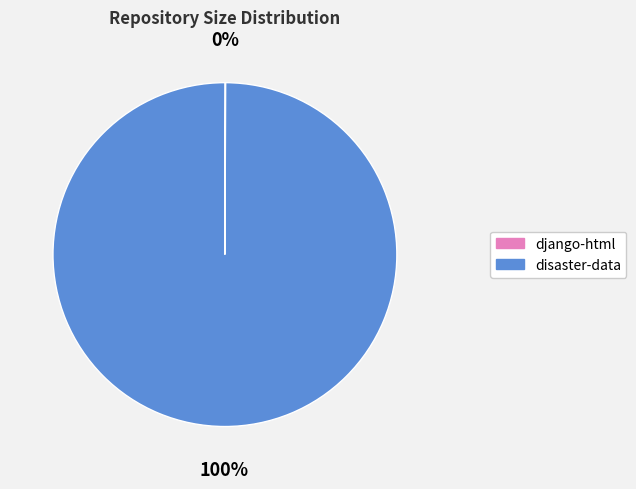

What percentage is the disaster-data slice, to the nearest percent?

100%